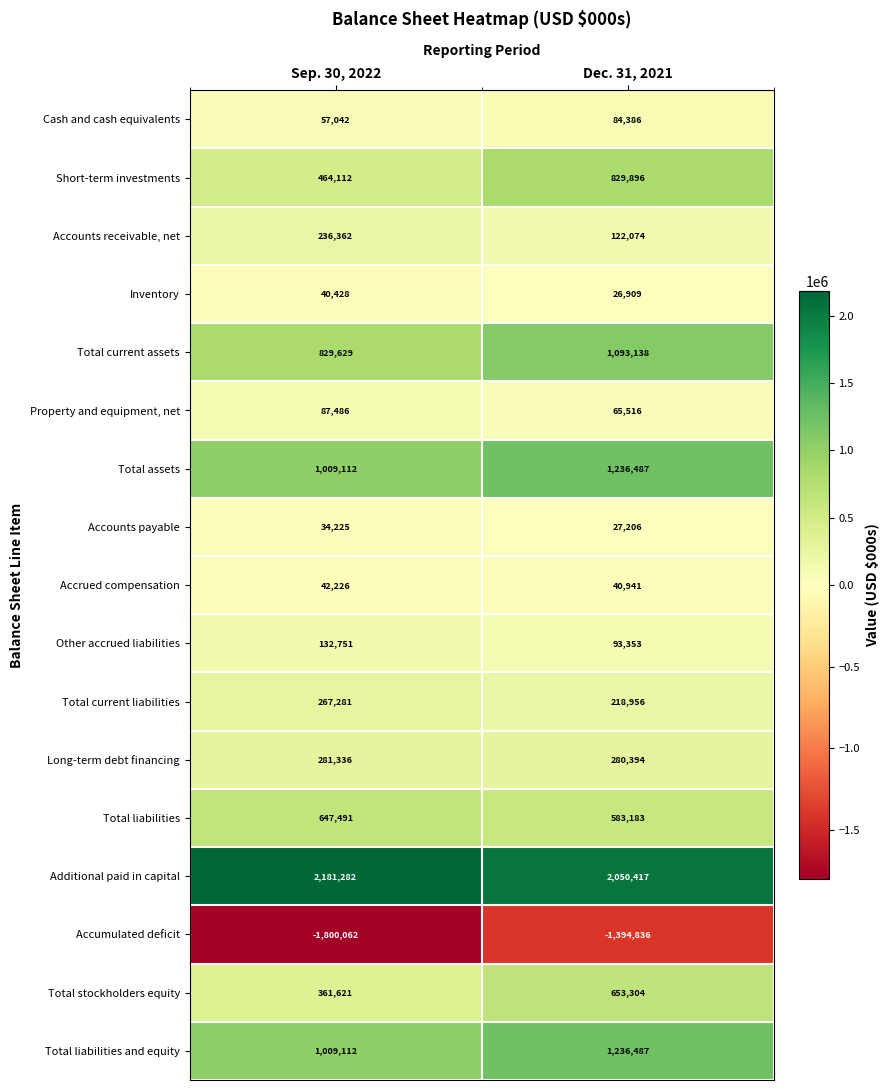

Which series has the widest spread of values?

Accumulated deficit